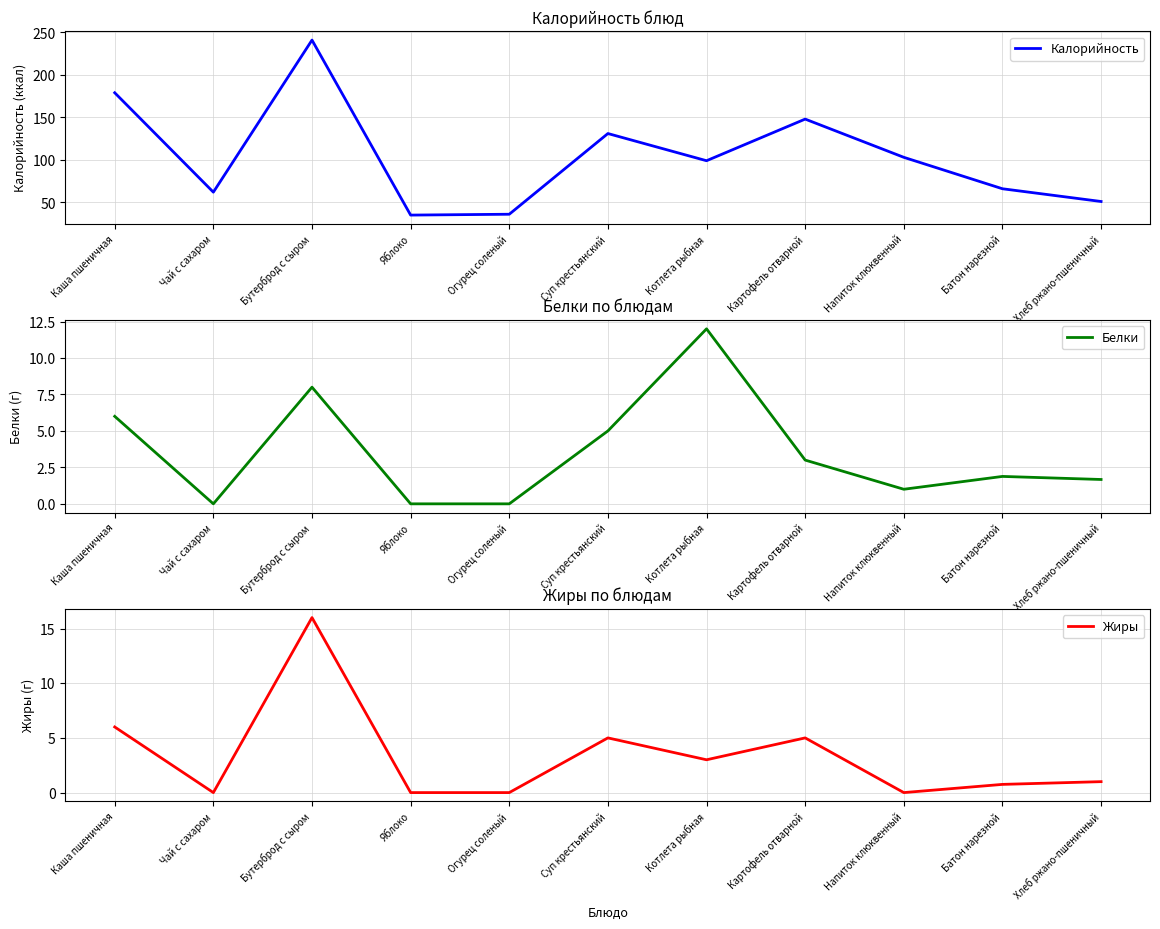

Which series has the widest spread of values?

Калорийность